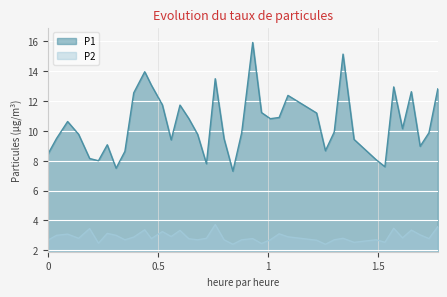

Which series has the widest spread of values?

P1